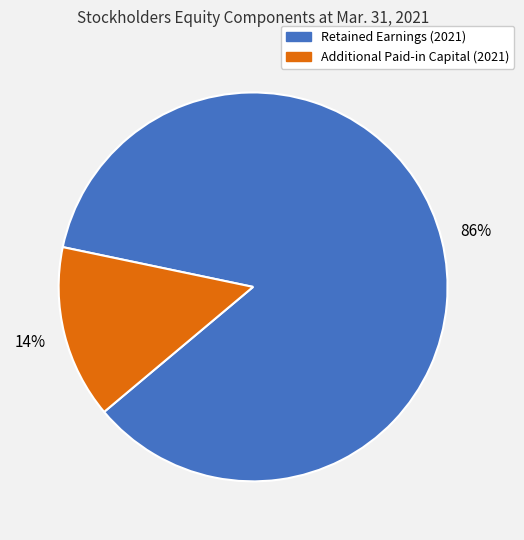

Is there any slice that represents more than half of the pie?

Yes